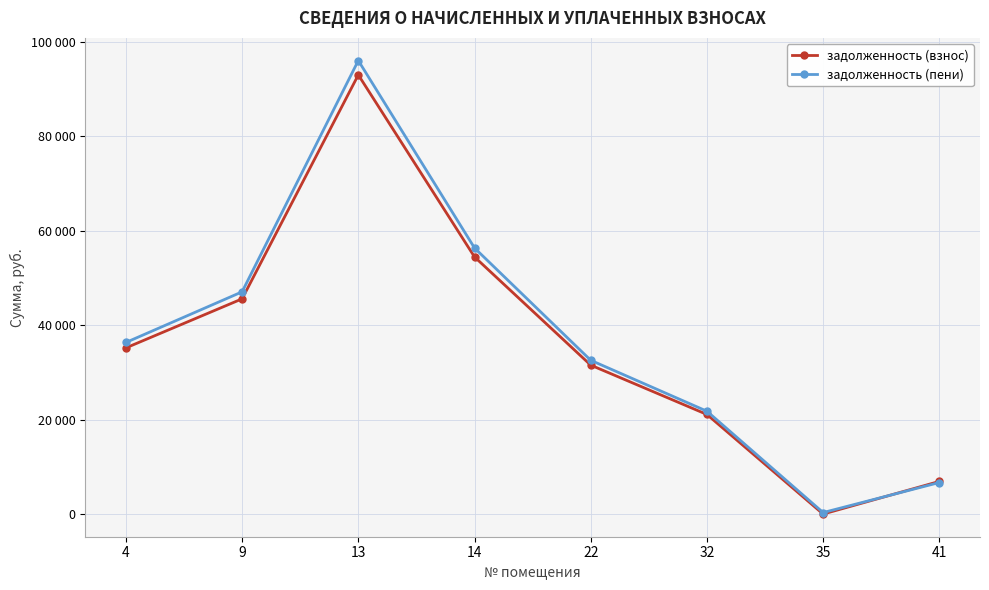

What are all the series names shown in the legend?

задолженность (взнос), задолженность (пени)